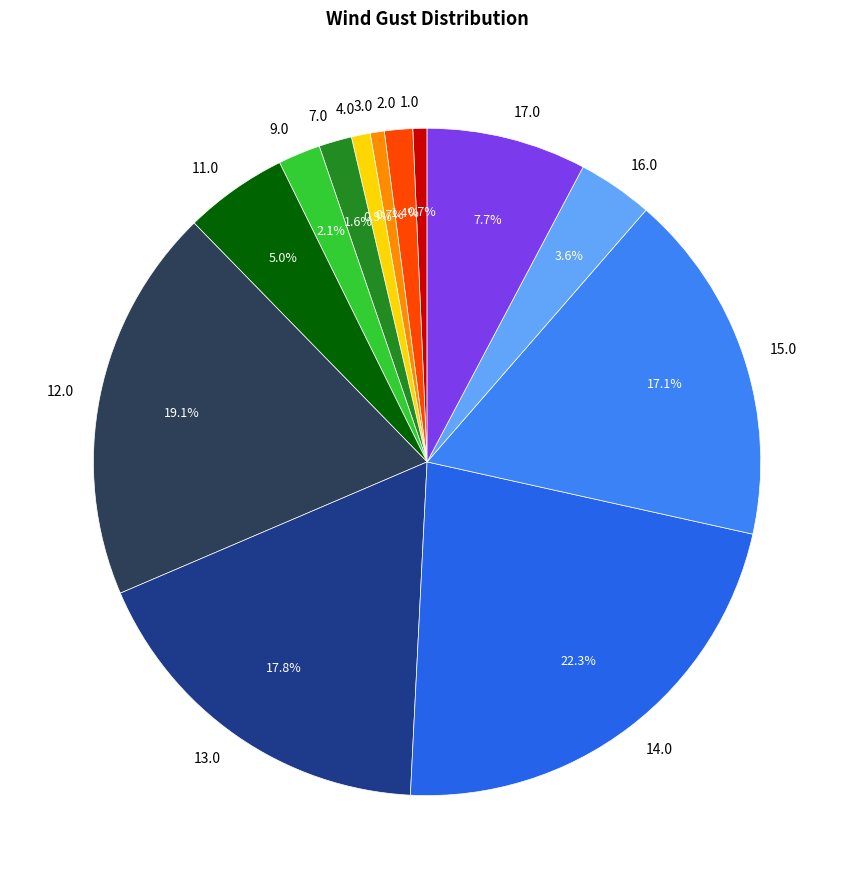

To the nearest percent, what portion does 14.0 represent?

22%